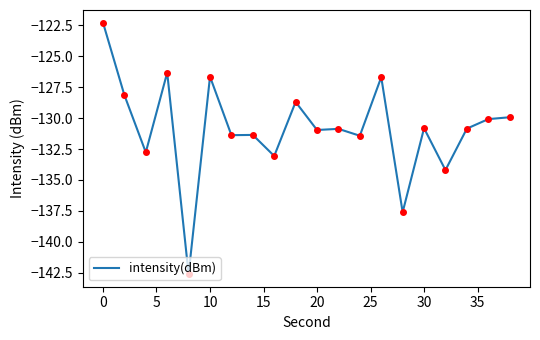

What is the minimum value shown in the chart?

-142.6